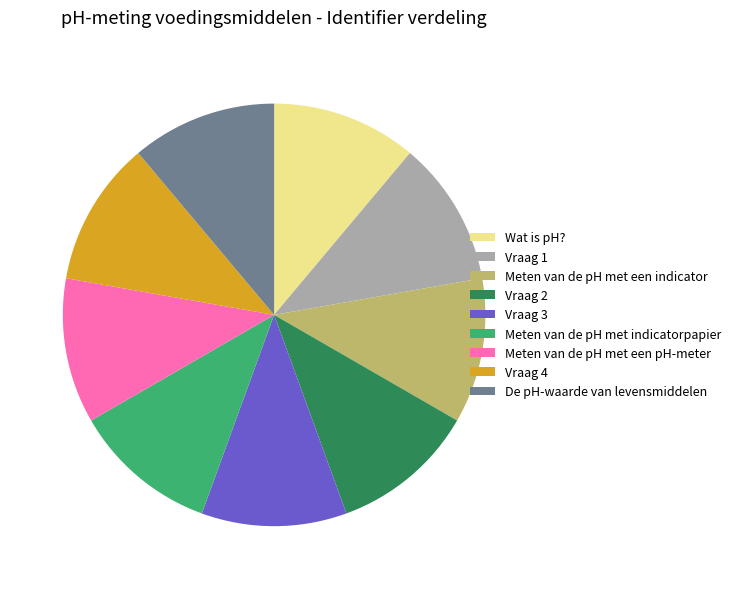

The Vraag 3 slice represents 11% of the pie. True or false?

True